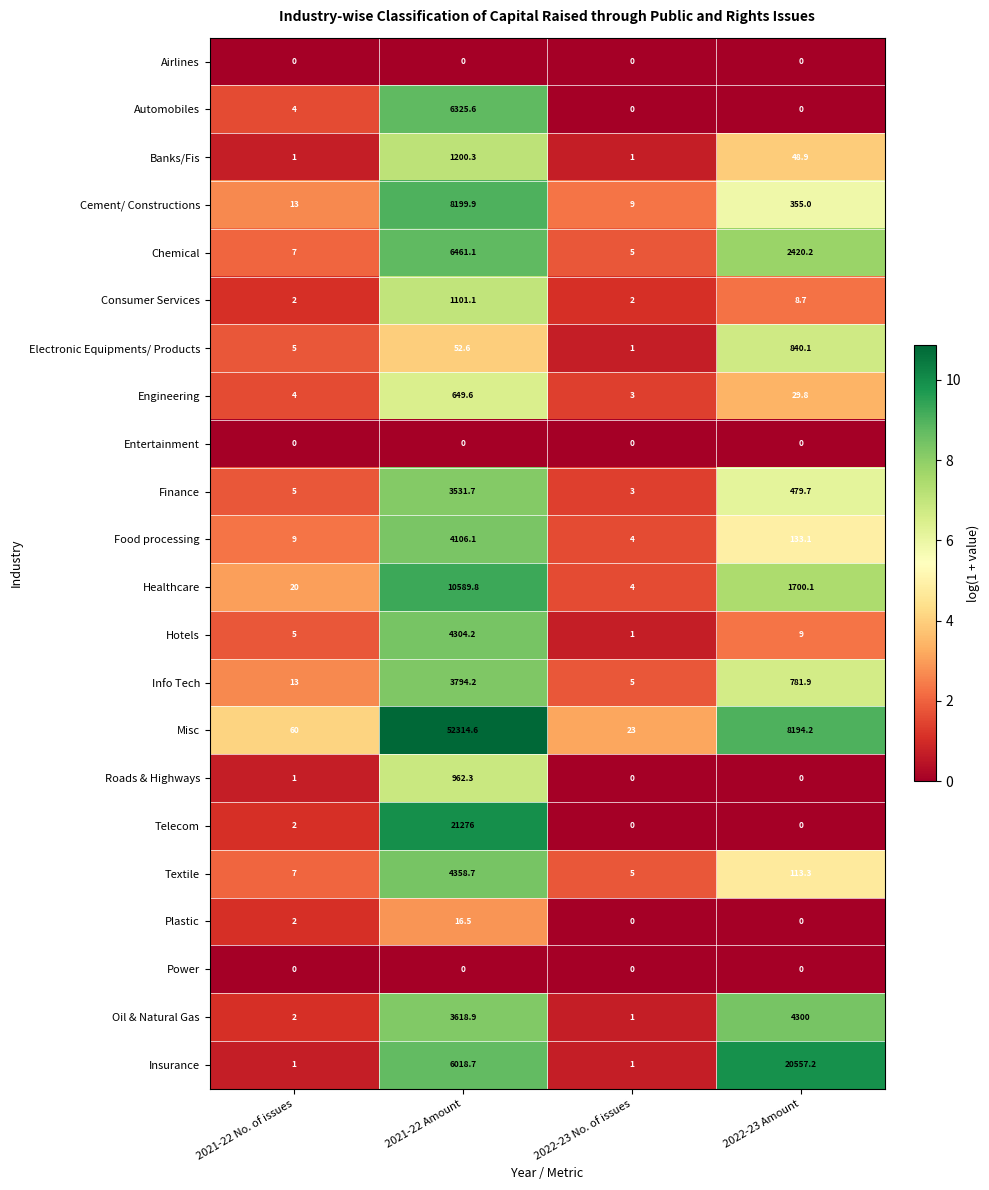

How many series are shown in this chart?

22